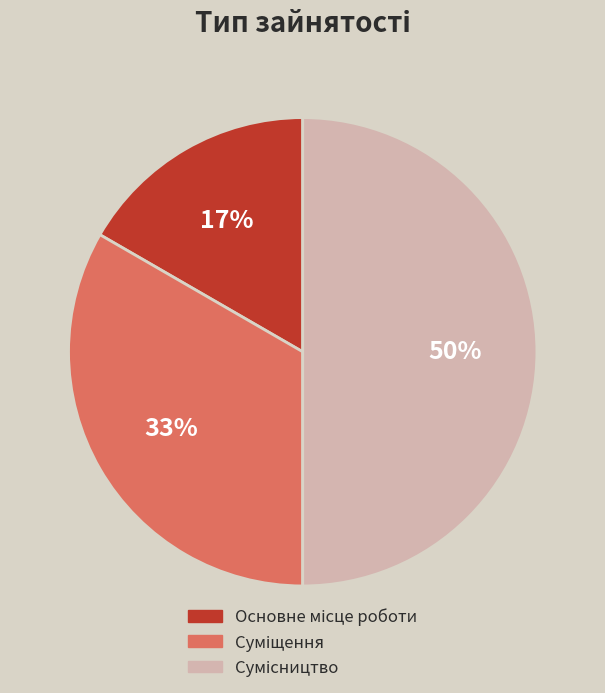

To the nearest percent, what is the difference between the largest and smallest slice percentages?

33%